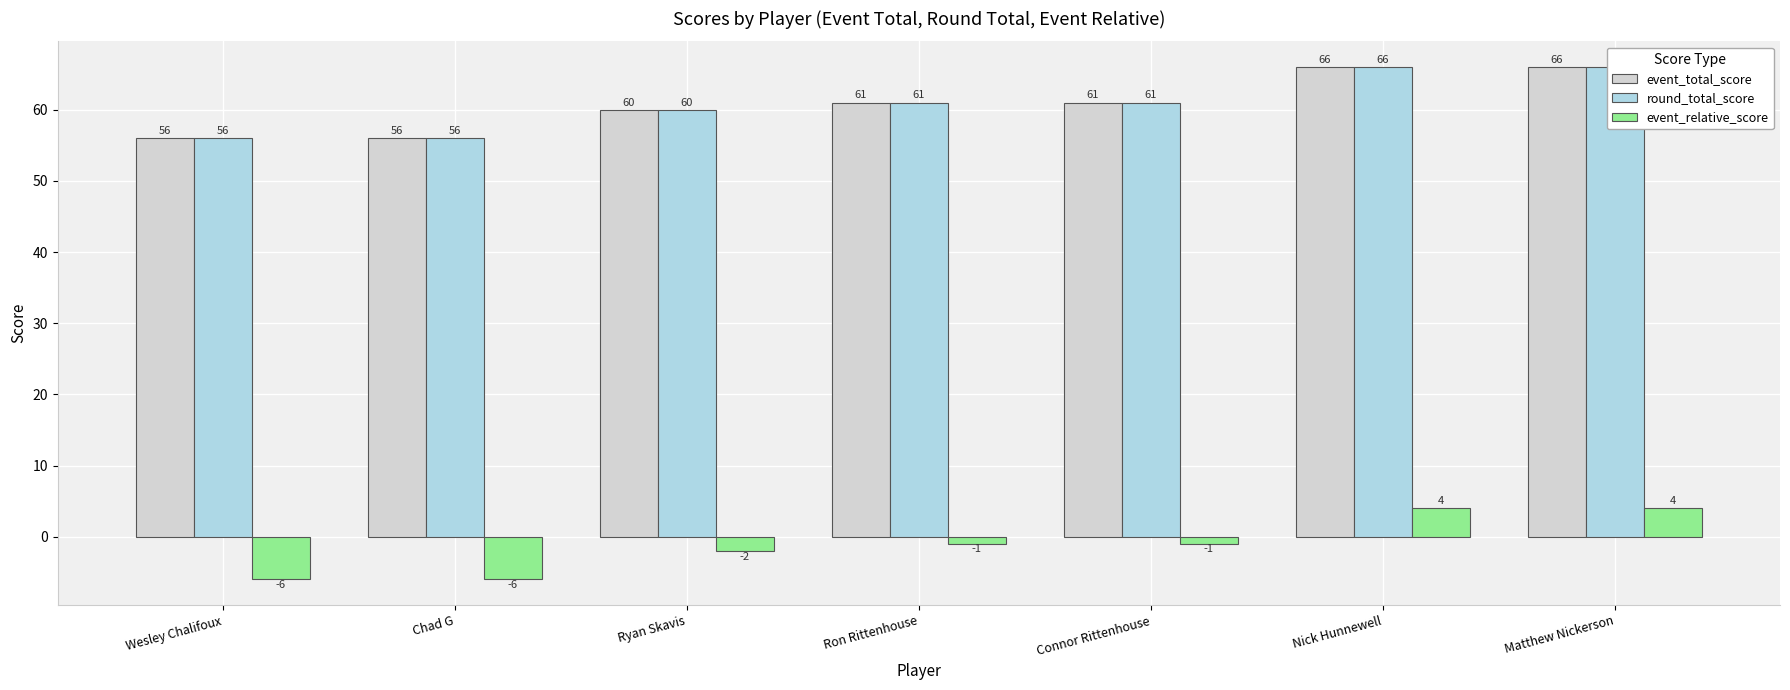

What position from the left is Chad G?

2